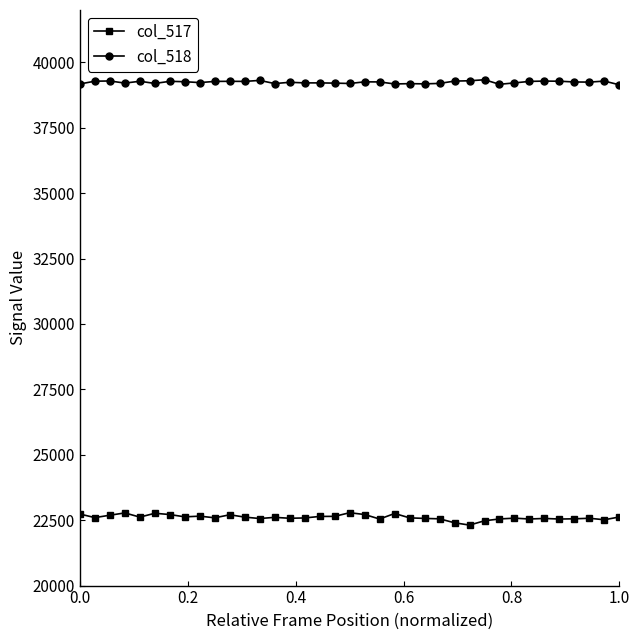

What is the value of the col_518 point at the 31st from the left?

39271